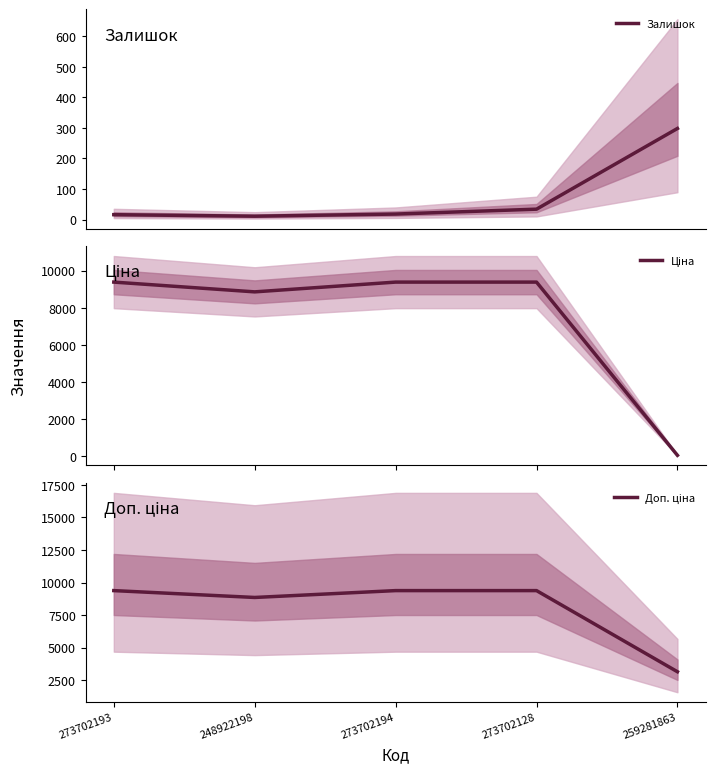

What is the total value across all series at 248922198?

17724.3